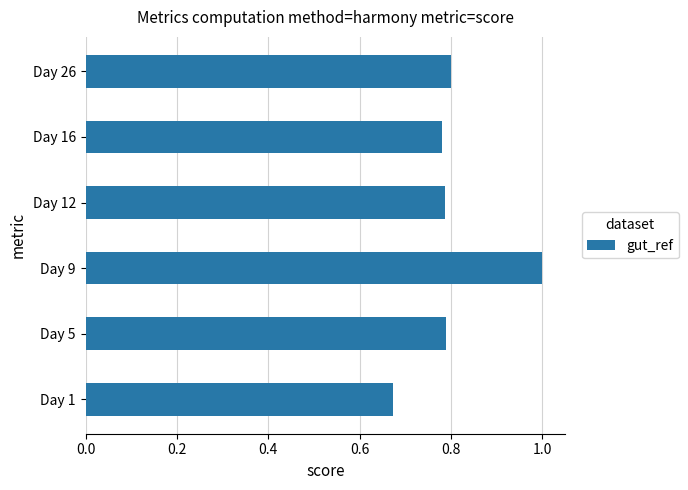

What is the difference between the maximum and minimum values?

0.3